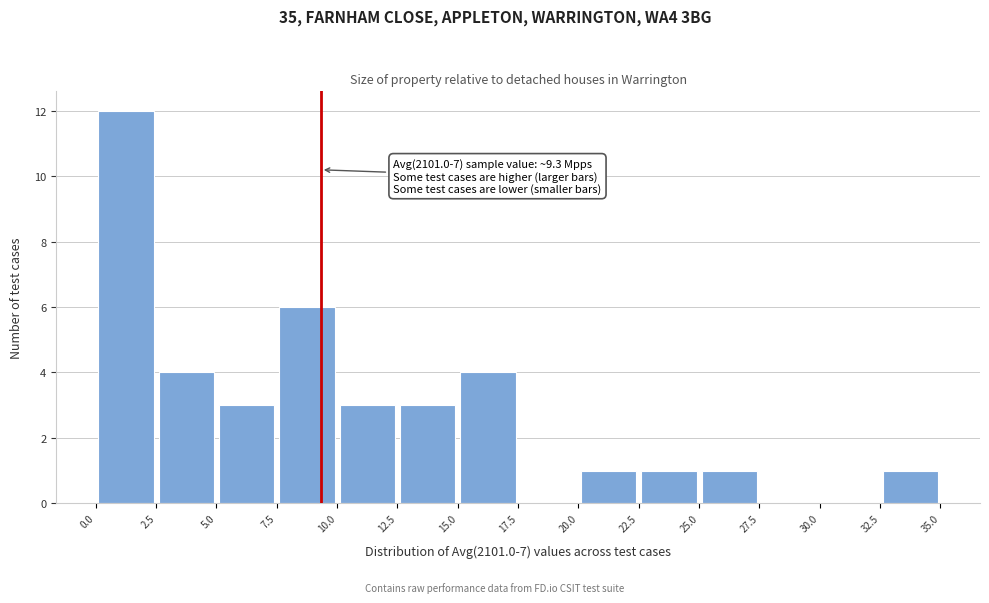

Over which range of the x-axis is the bar tallest?

0.0 to 2.5